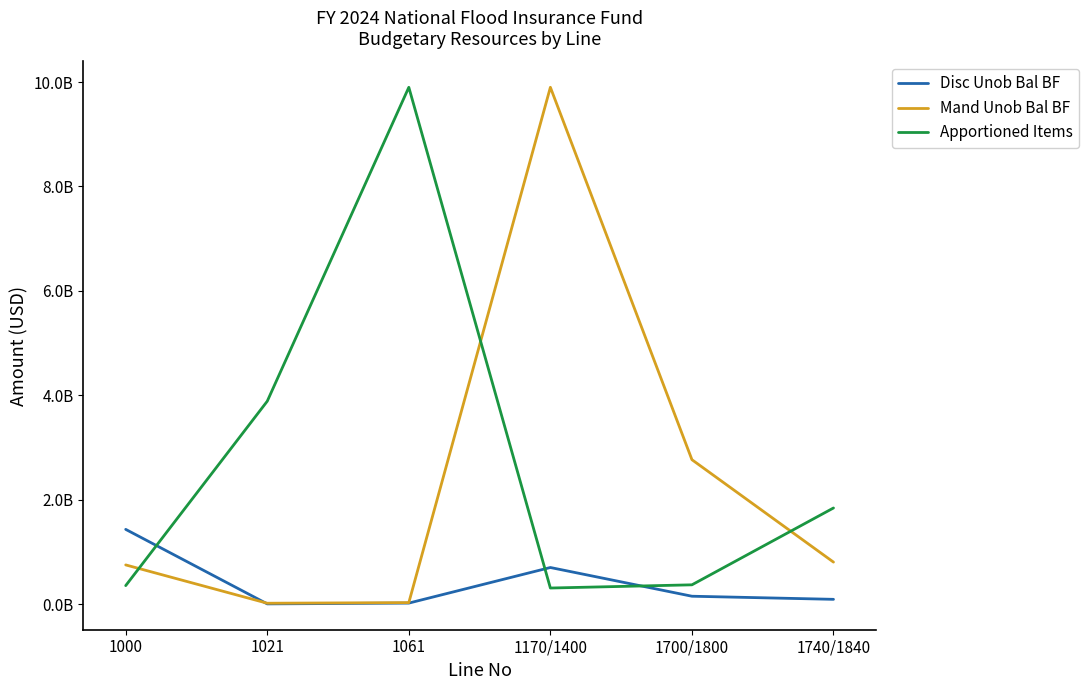

Which series has the largest range (max minus min)?

Mand Unob Bal BF